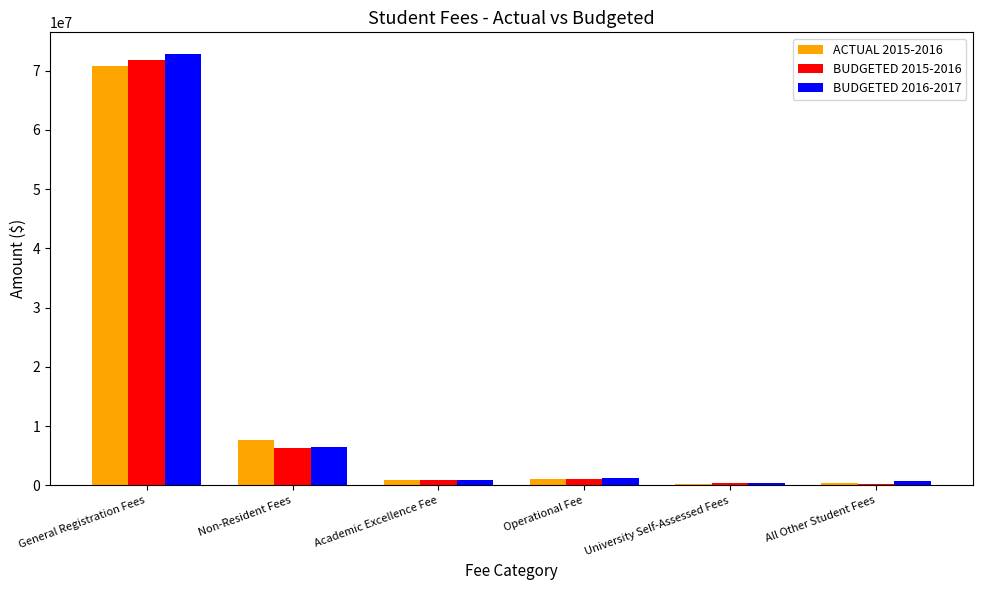

Which series changed the most between General Registration Fees and Non-Resident Fees?

BUDGETED 2016-2017